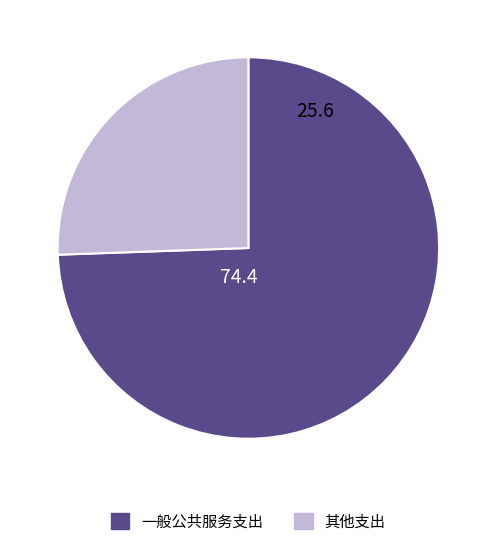

What is the largest slice in the pie chart?

一般公共服务支出